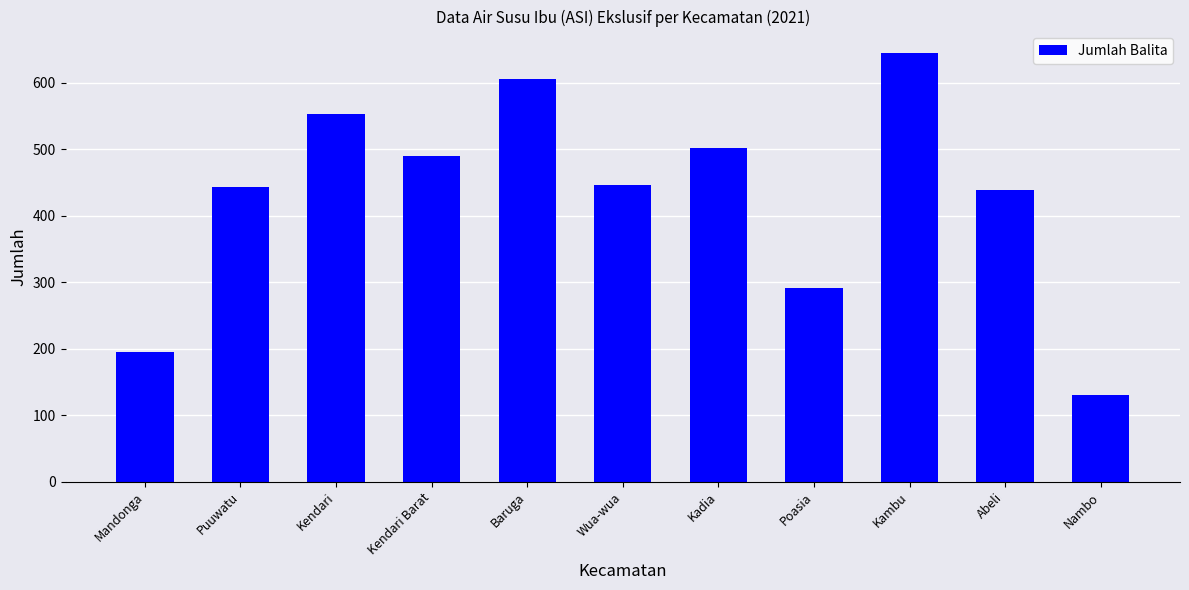

What is the change in value from Kadia to Abeli?

-63